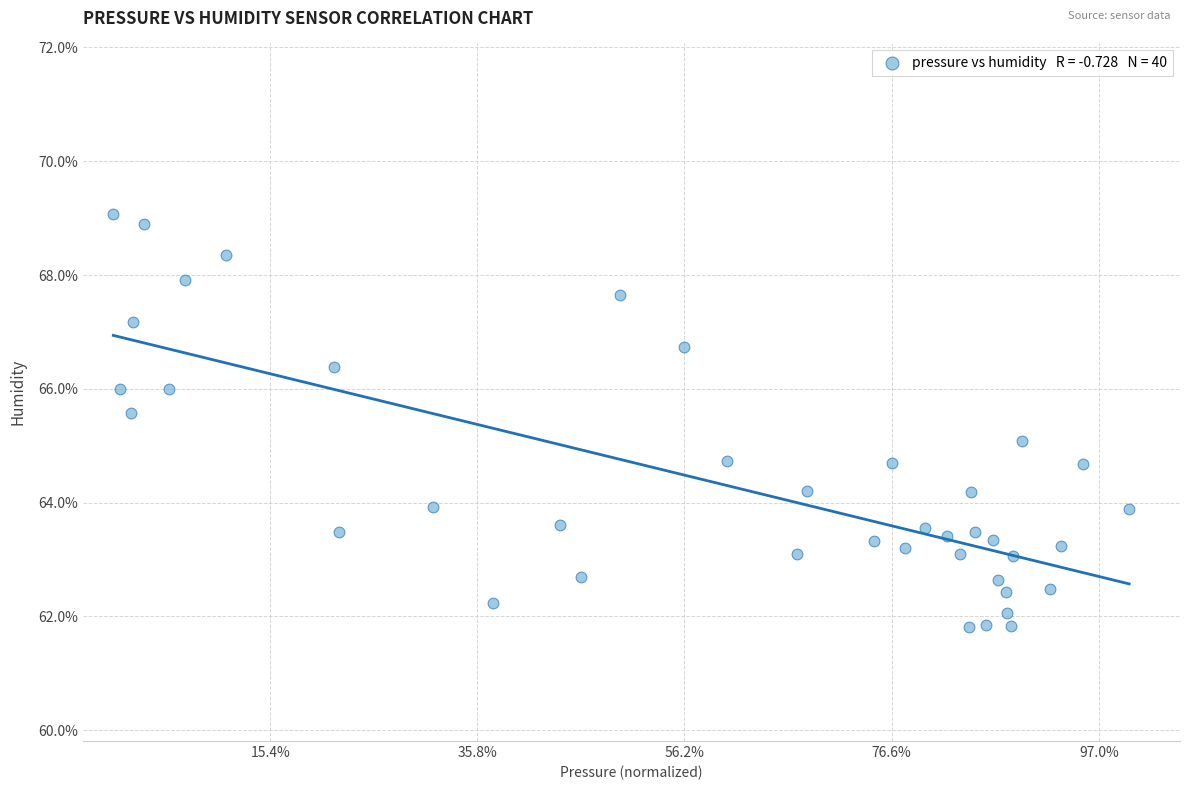

What is the range of X values (max minus min)?

49.0